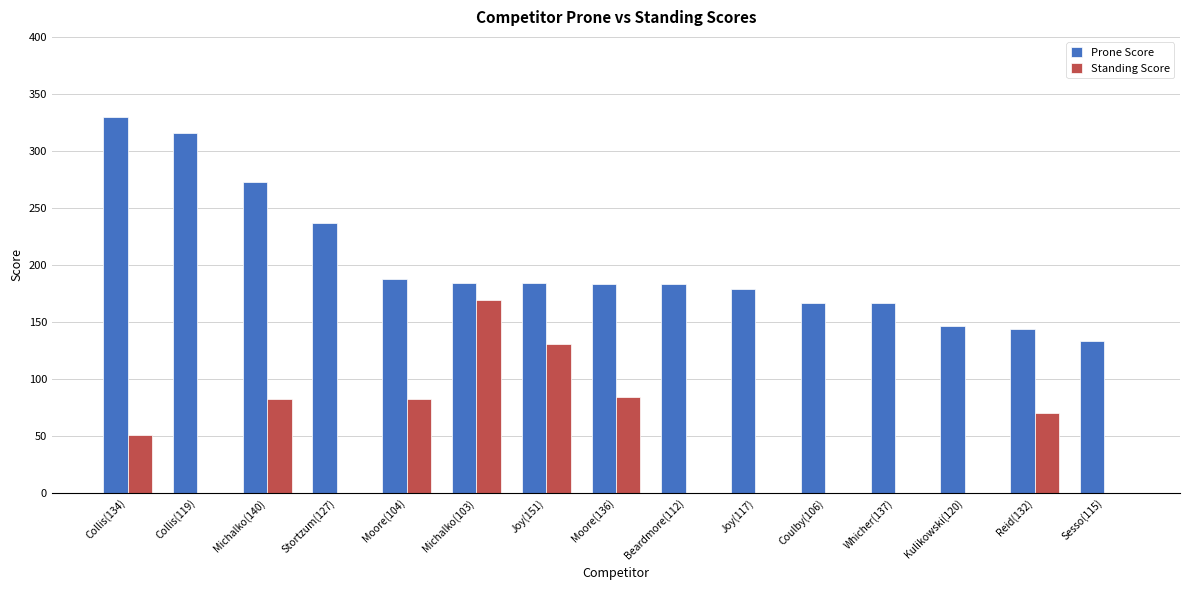

Are the bars horizontal?

No